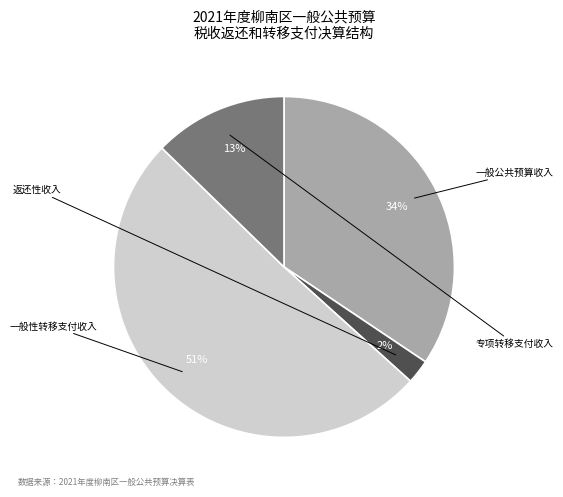

To the nearest percent, what is the average slice percentage?

25%